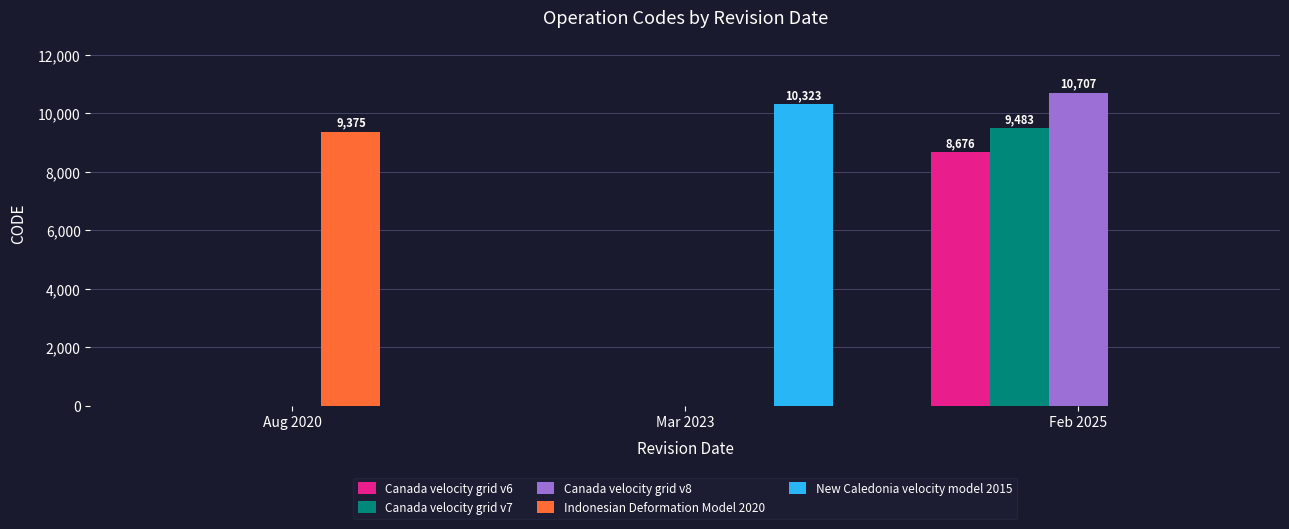

What are all the series names shown in the legend?

Canada velocity grid v6, Canada velocity grid v7, Canada velocity grid v8, Indonesian Deformation Model 2020, New Caledonia velocity model 2015